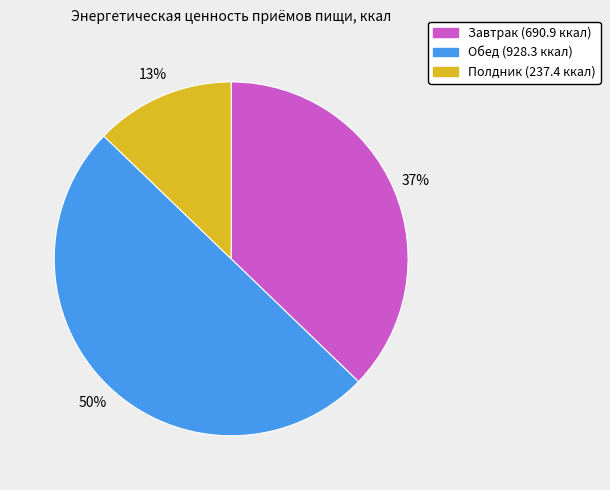

To the nearest percent, what is the difference between the Обед and Завтрак slice percentages?

13%